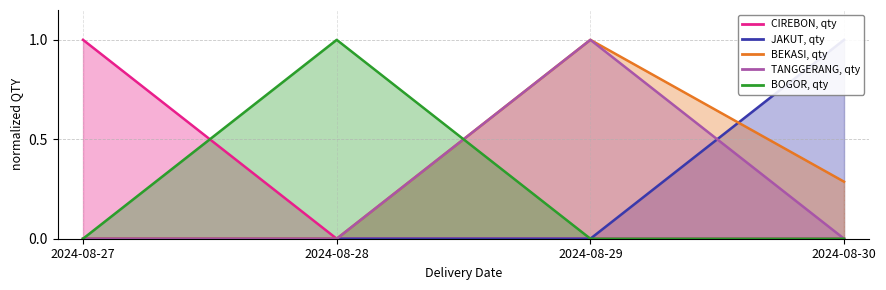

How many lines are shown in the chart?

5